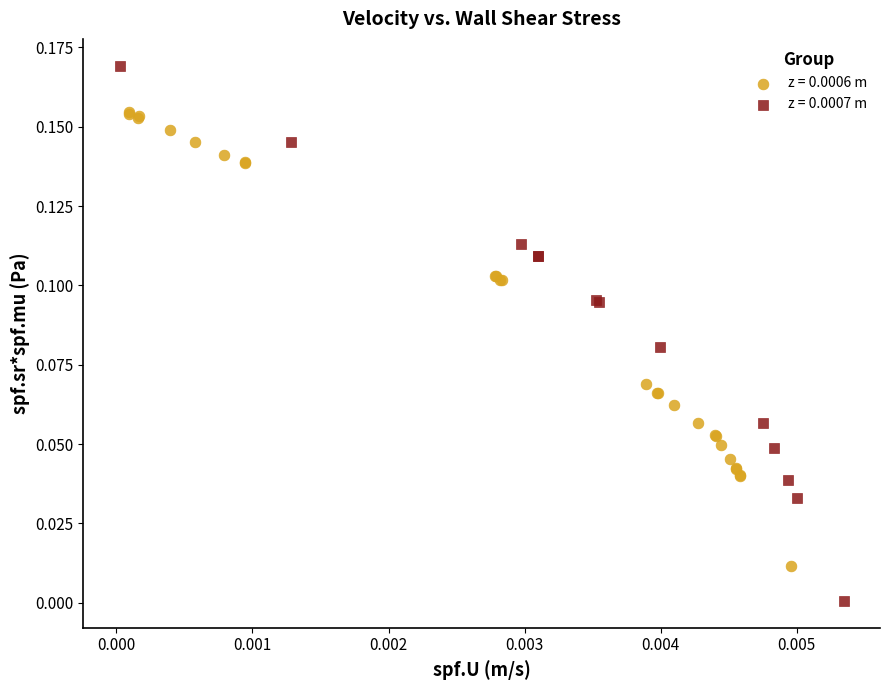

Which series contains the highest Y value?

z = 0.0007 m